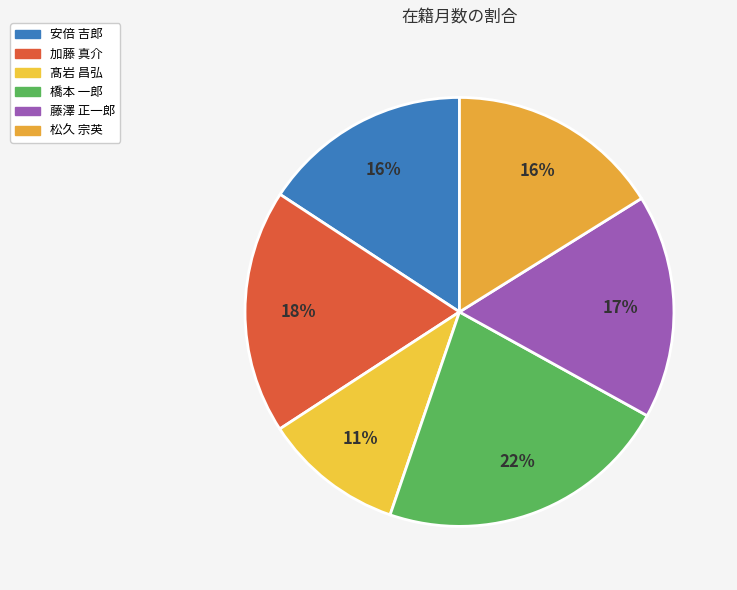

Count the number of slices in the pie.

6